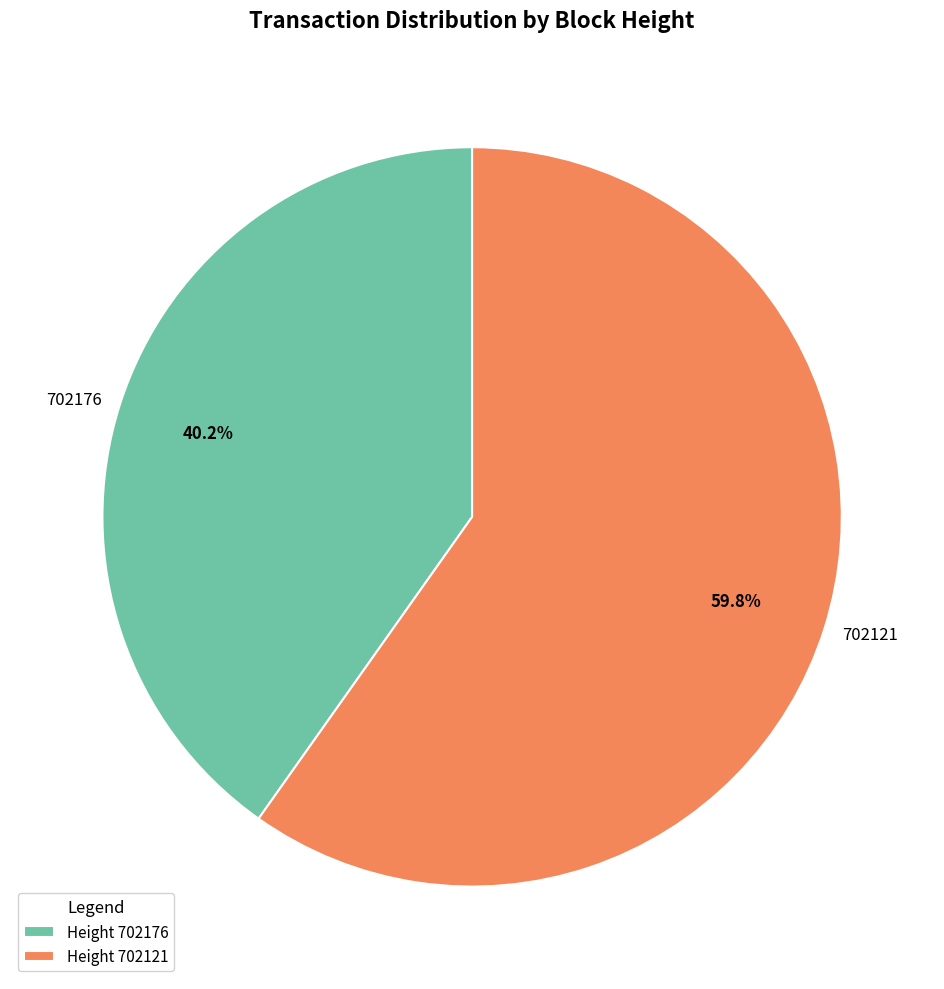

Approximately how many times larger is the value at 702176 compared to 702121?

0.7